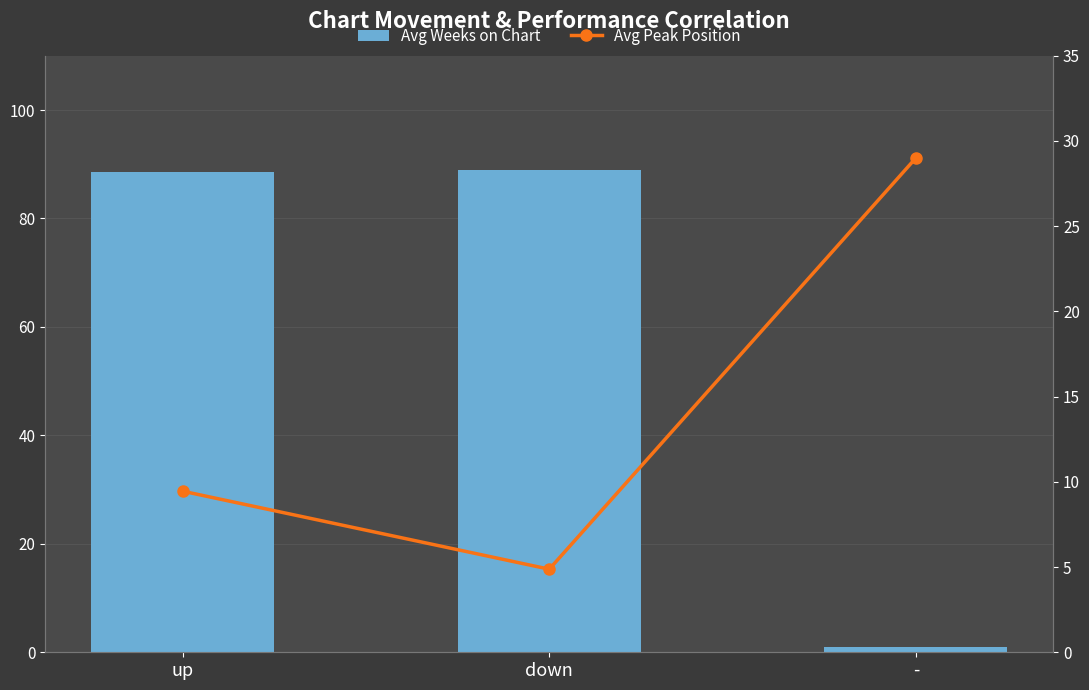

Which series changed the most between up and down?

Avg Peak Position